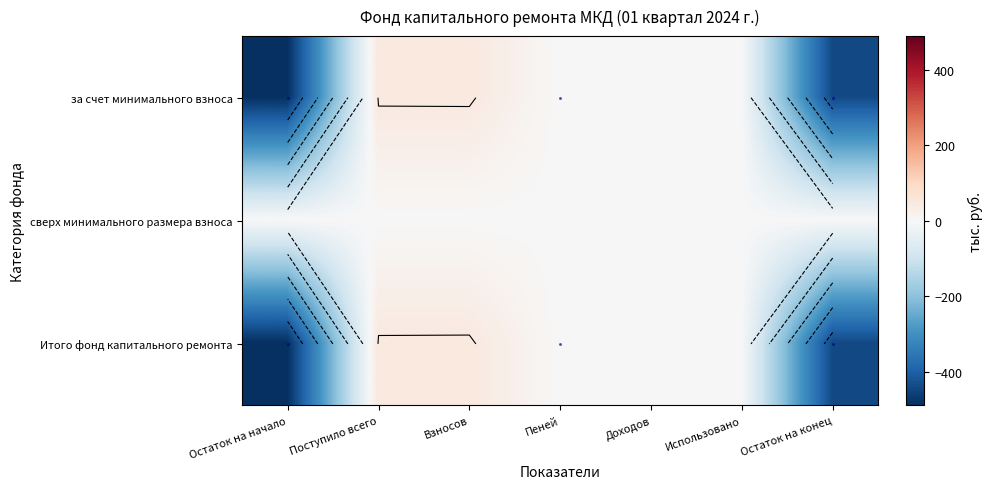

Which series has the largest total across all categories?

сверх минимального размера взноса